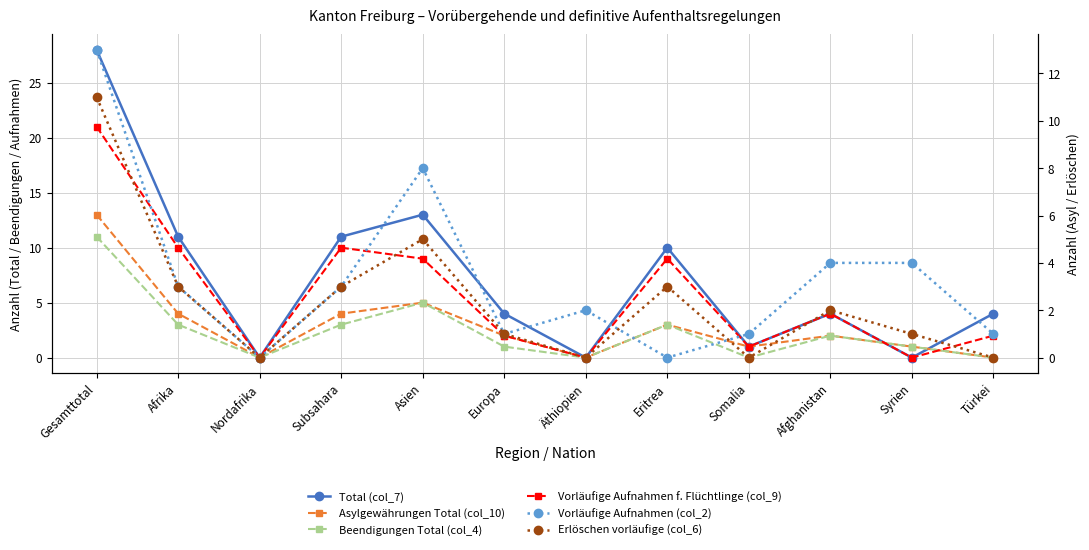

Which series ends up on top after the final intersection of Vorläufige Aufnahmen f. Flüchtlinge (col_9) and Vorläufige Aufnahmen (col_2)?

Vorläufige Aufnahmen f. Flüchtlinge (col_9)